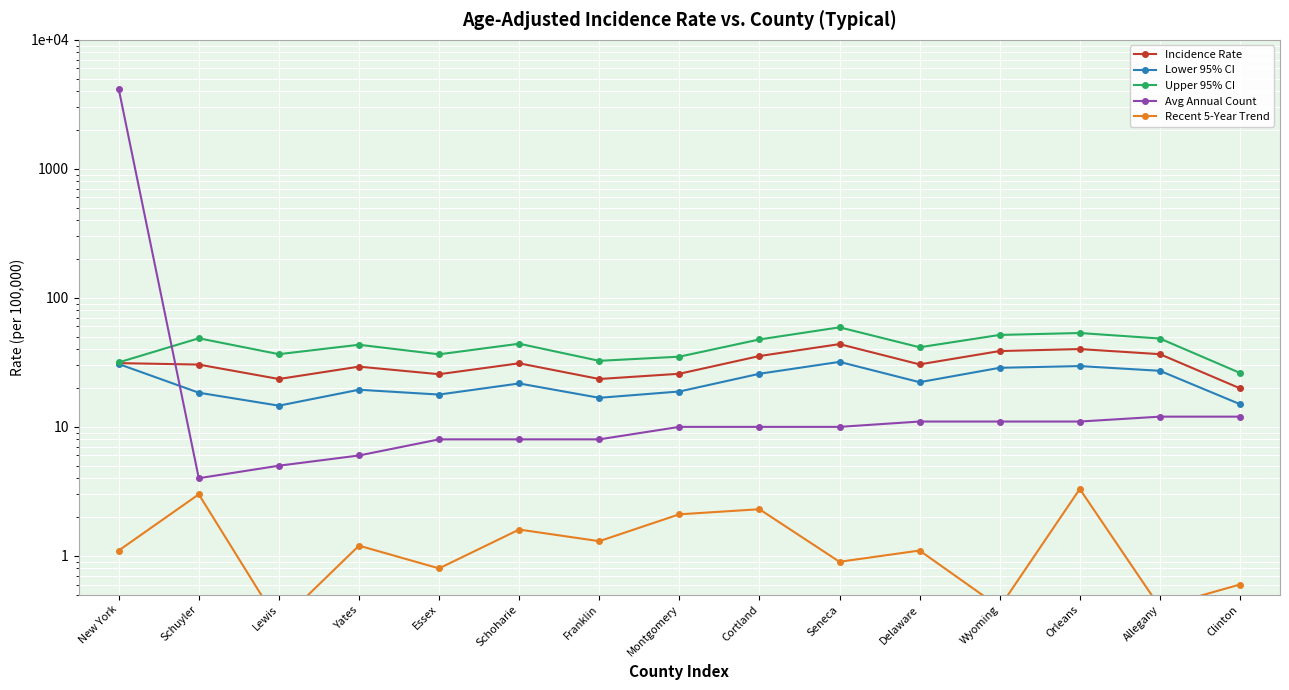

True or false: Upper 95% CI and Recent 5-Year Trend cross at least once.

False